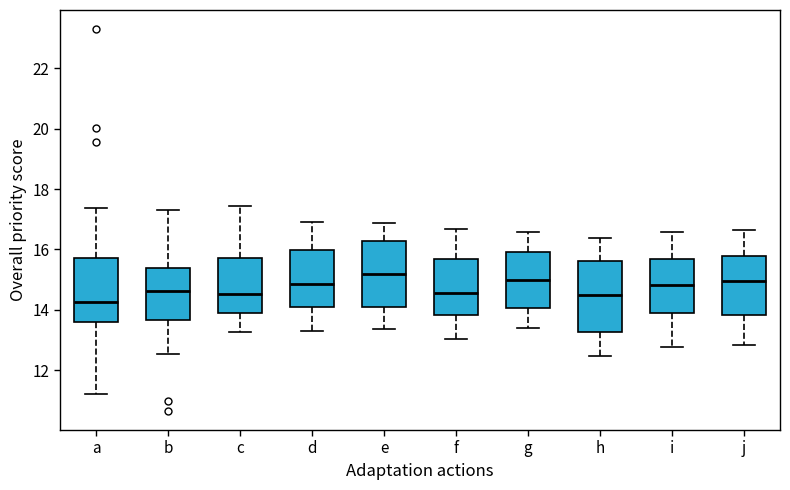

Reading left to right, transcribe this box plot: for each box, give where its median line is, the range the box spans, and where its two whiskers end, as read against the y-axis. The values are not printed on the chart, so give them approximately, as read against the axis.

a: median 14.2, box 13.6 to 15.8, whiskers 11.2 to 17.4
b: median 14.6, box 13.6 to 15.4, whiskers 12.6 to 17.4
c: median 14.6, box 14.0 to 15.8, whiskers 13.2 to 17.4
d: median 14.8, box 14.2 to 16.0, whiskers 13.4 to 17.0
e: median 15.2, box 14.2 to 16.2, whiskers 13.4 to 16.8
f: median 14.6, box 13.8 to 15.6, whiskers 13.0 to 16.6
g: median 15.0, box 14.0 to 16.0, whiskers 13.4 to 16.6
h: median 14.6, box 13.2 to 15.6, whiskers 12.4 to 16.4
i: median 14.8, box 14.0 to 15.8, whiskers 12.8 to 16.6
j: median 15.0, box 13.8 to 15.8, whiskers 12.8 to 16.6